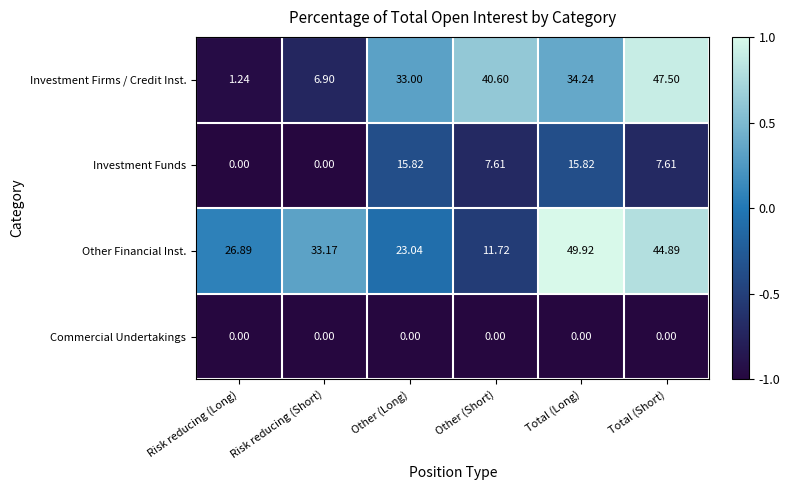

Where does the Investment Firms / Credit Inst. series first go above 34?

Other (Short)